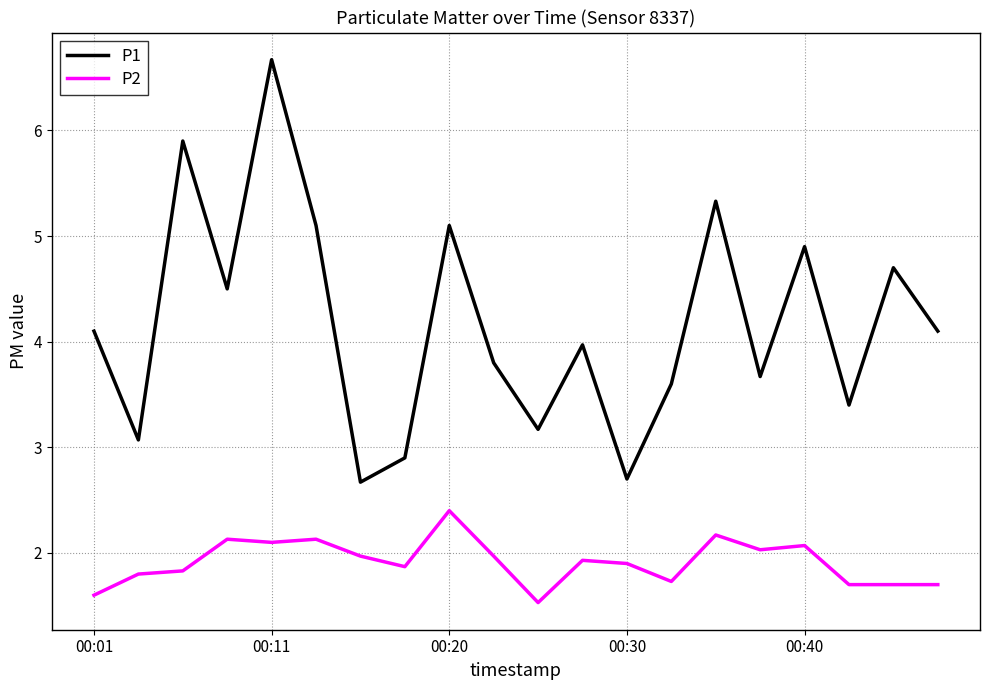

True or false: P2 has more than 0 interior local peaks.

True